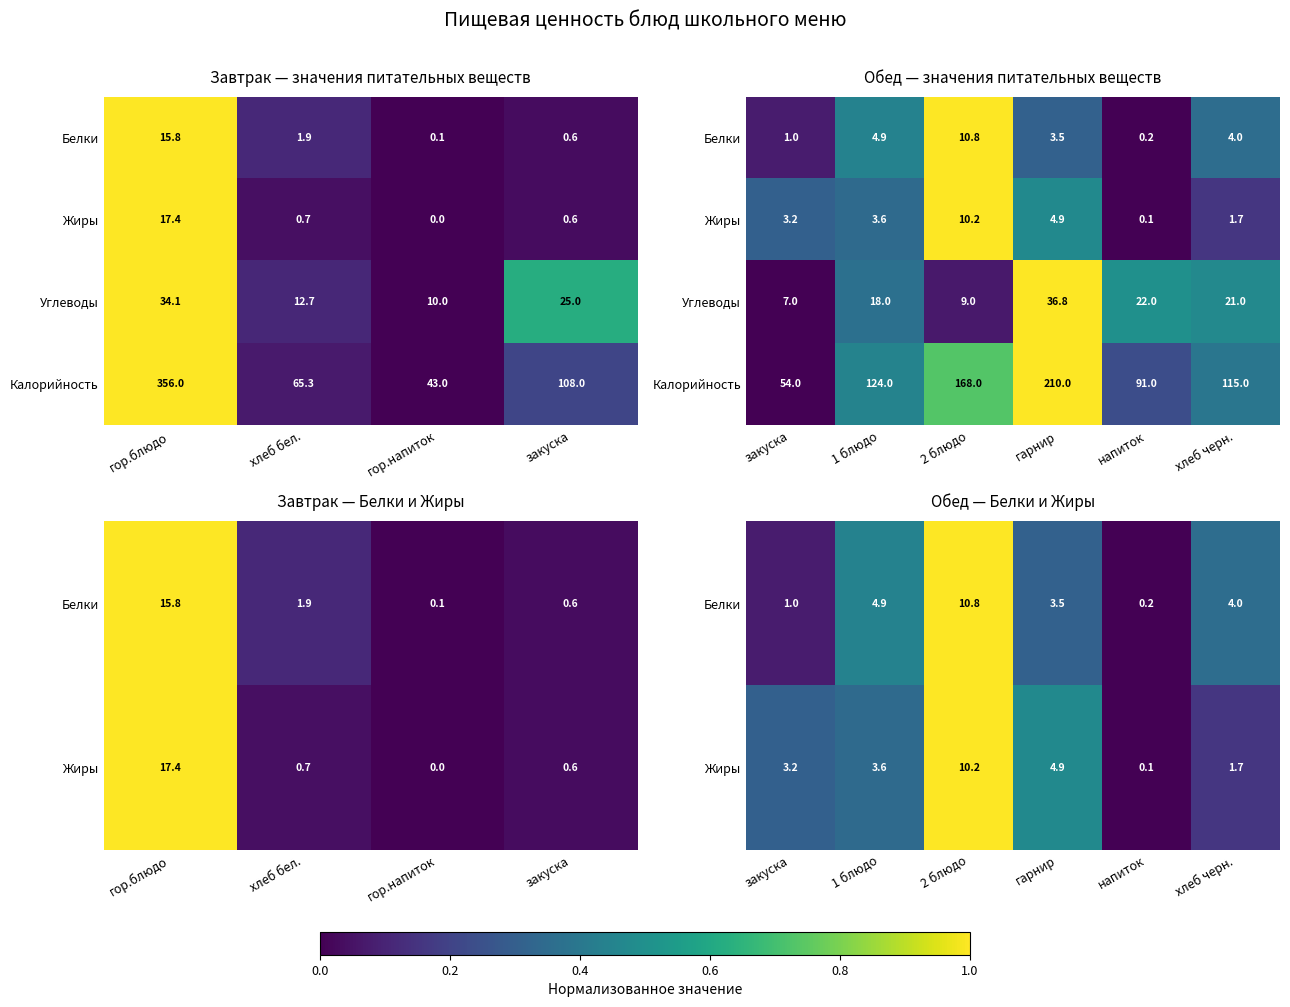

Count the Жиры values in the range 0 to 1.

6